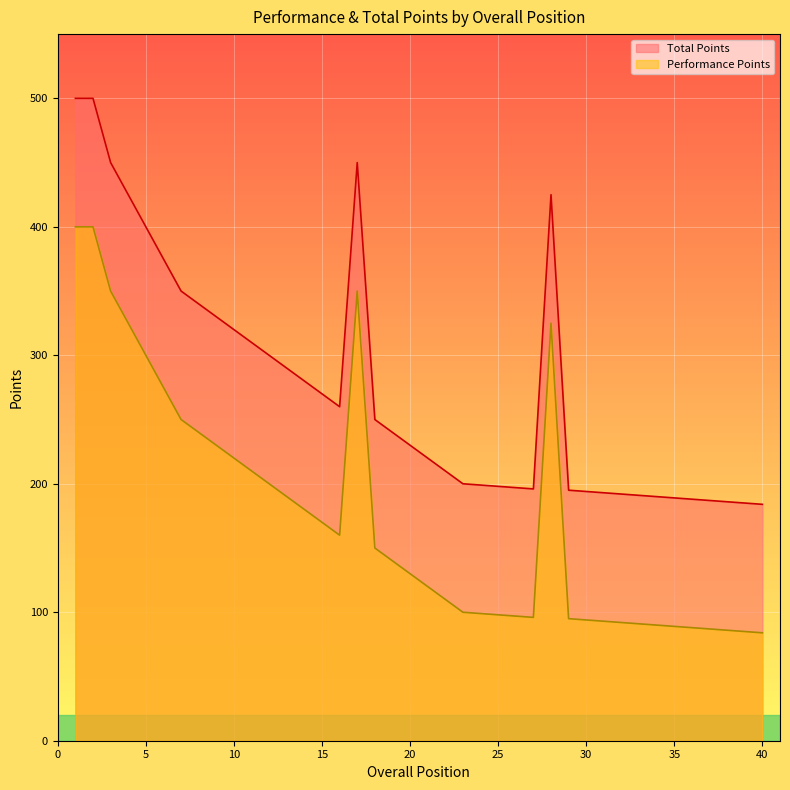

Rank the series by their maximum value, from lowest to highest.

Performance Points, Total Points